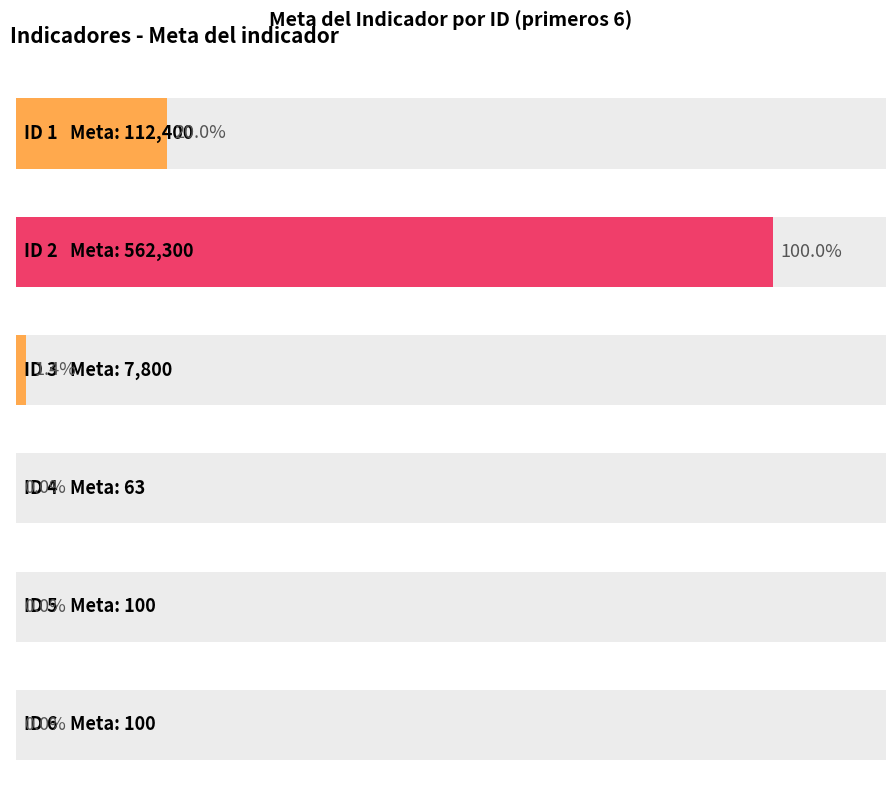

At which category does the chart reach its peak across all series?

2